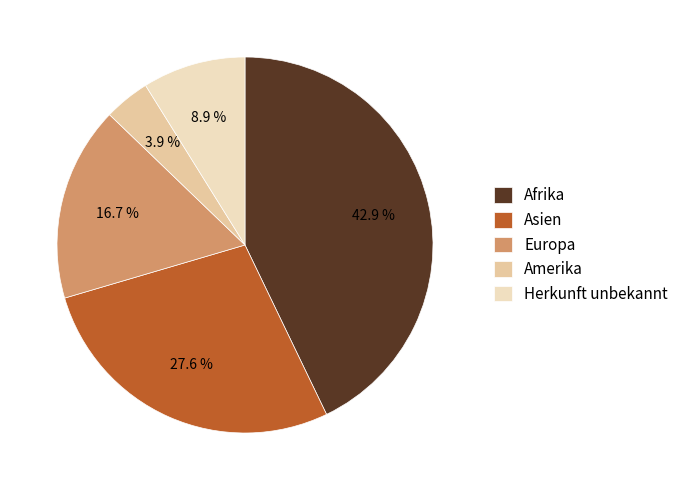

What is the smallest slice in the pie chart?

Amerika